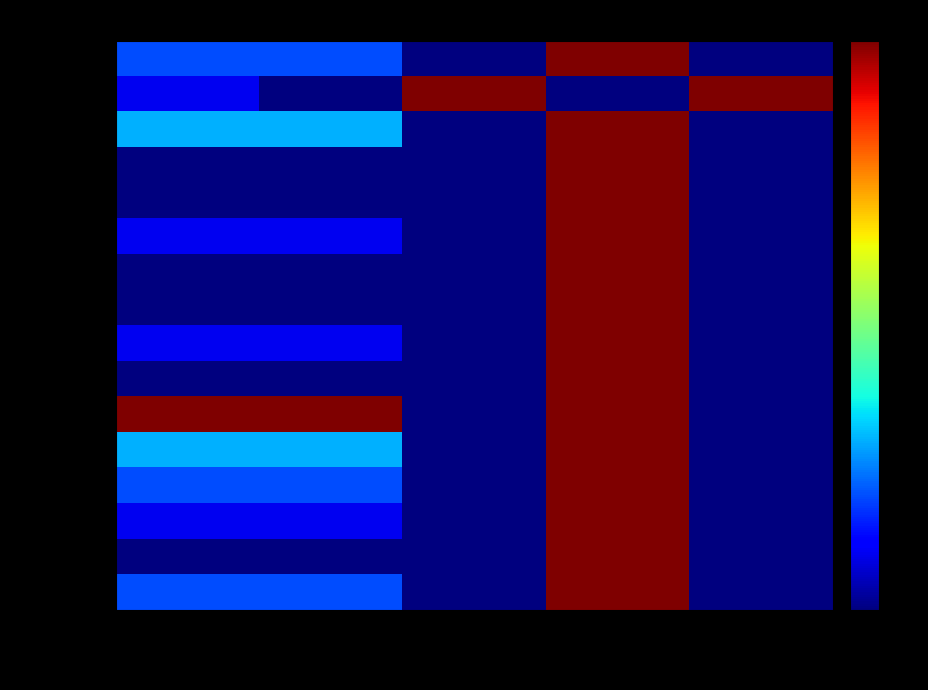

At TIMELY RATE, list the series in order from largest to smallest.

ALAMANCE, BUNCOMBE, BURKE, CALDWELL, CATAWBA, CHEROKEE, CLAY, CLEVELAND, COLUMBUS, CUMBERLAND, DAVIDSON, DURHAM, FORSYTH, FRANKLIN, GASTON, BRUNSWICK